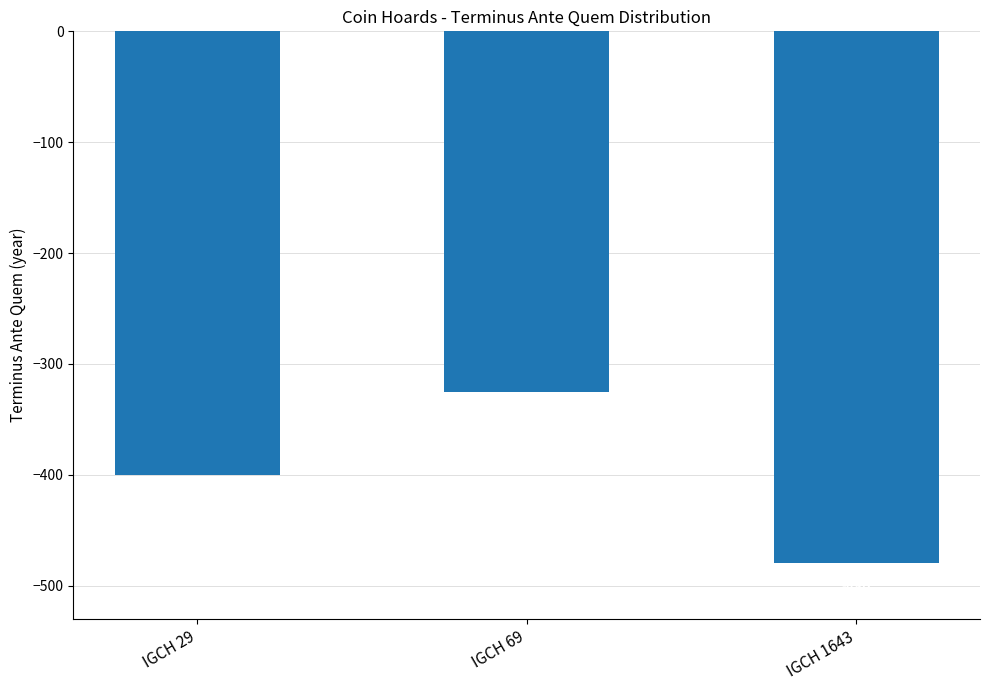

Which category has the lowest value across all series?

IGCH 1643